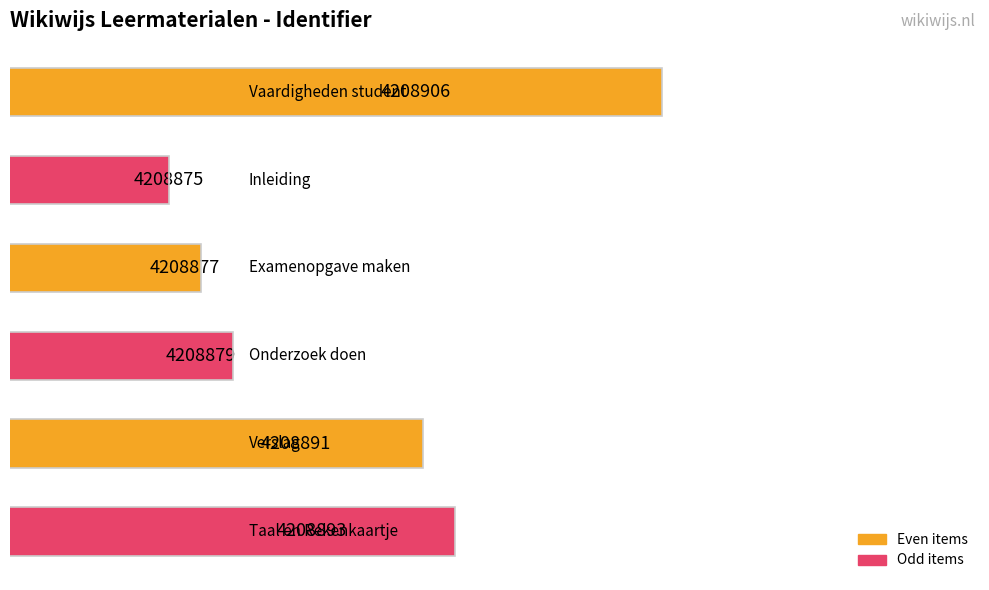

How many bars are there in total?

6